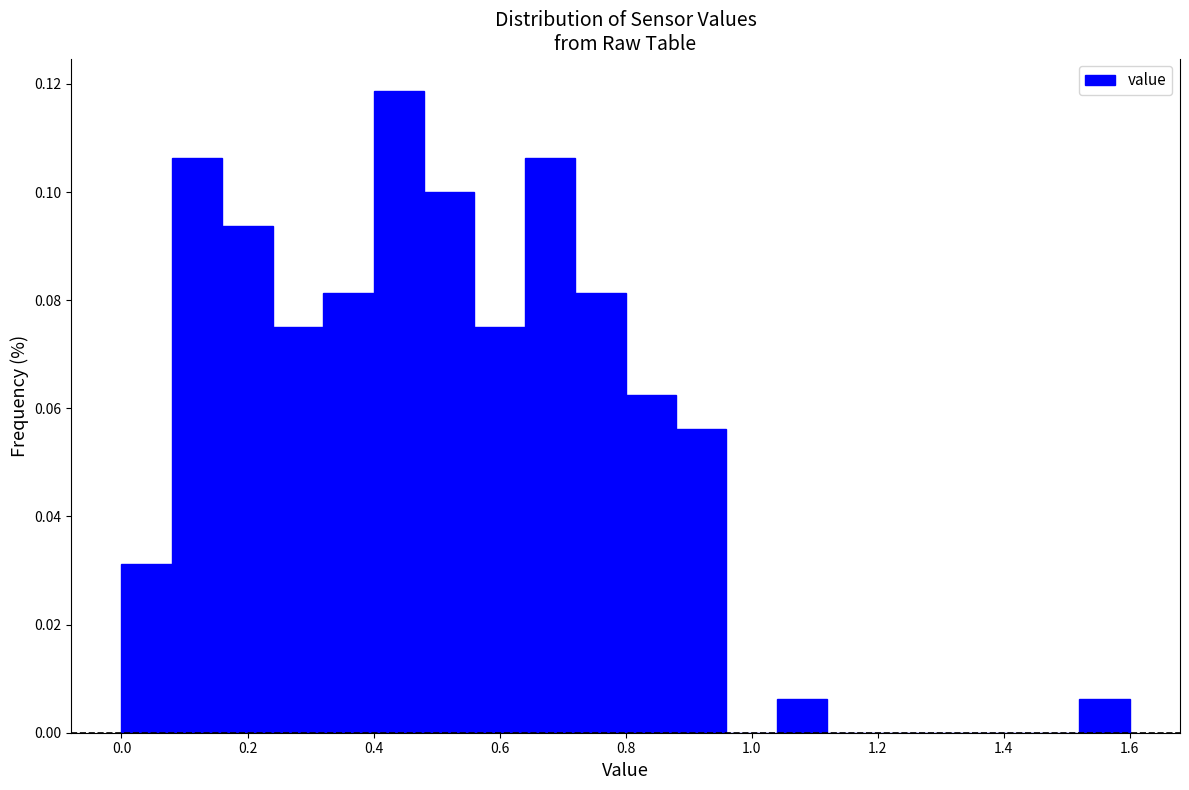

Which range on the x-axis has the tallest bar?

0.40 to 0.48